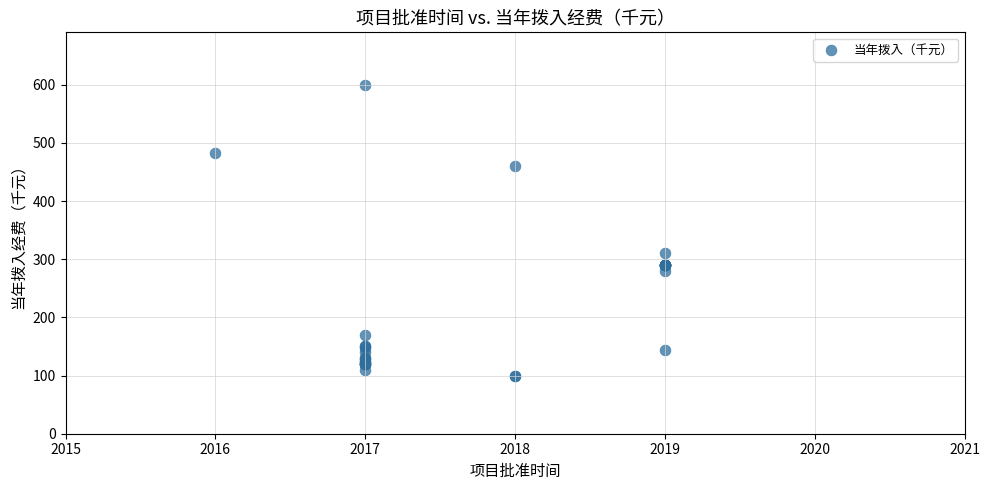

What Y value in the scatter plot is closest to 350?

310.0